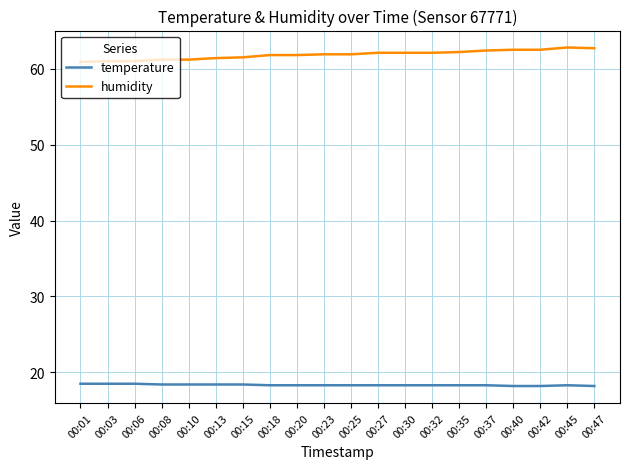

Count the number of categories in the chart.

20